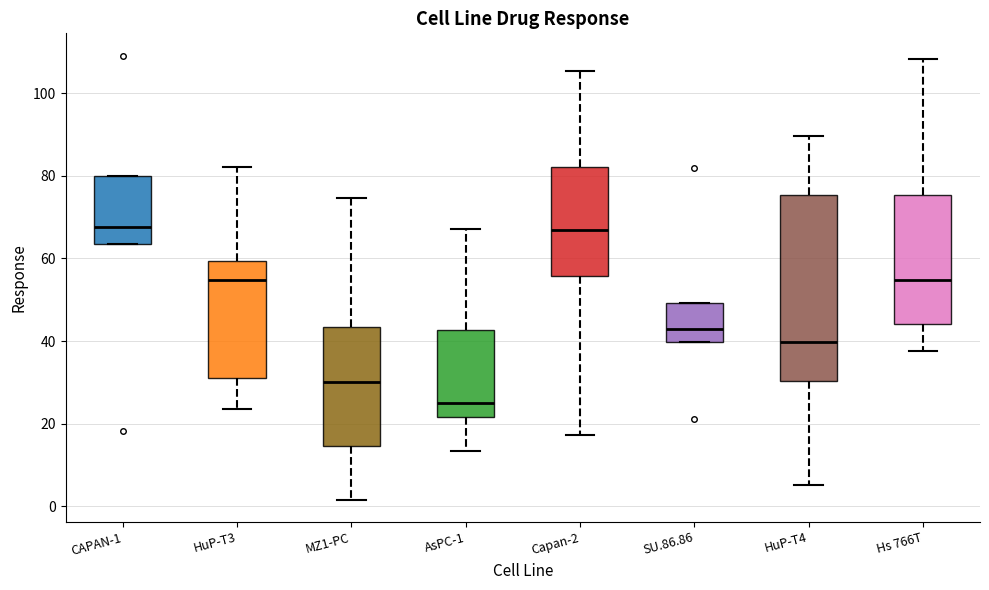

Reading left to right, transcribe this box plot: for each box, give where its median line is, the range the box spans, and where its two whiskers end, as read against the y-axis. The values are not printed on the chart, so give them approximately, as read against the axis.

CAPAN-1: median 68, box 64 to 80, whiskers 64 to 80
HuP-T3: median 54, box 32 to 60, whiskers 24 to 82
MZ1-PC: median 30, box 14 to 44, whiskers 2 to 74
AsPC-1: median 24, box 22 to 42, whiskers 14 to 68
Capan-2: median 66, box 56 to 82, whiskers 18 to 106
SU.86.86: median 42, box 40 to 50, whiskers 40 to 50
HuP-T4: median 40, box 30 to 76, whiskers 6 to 90
Hs 766T: median 54, box 44 to 76, whiskers 38 to 108